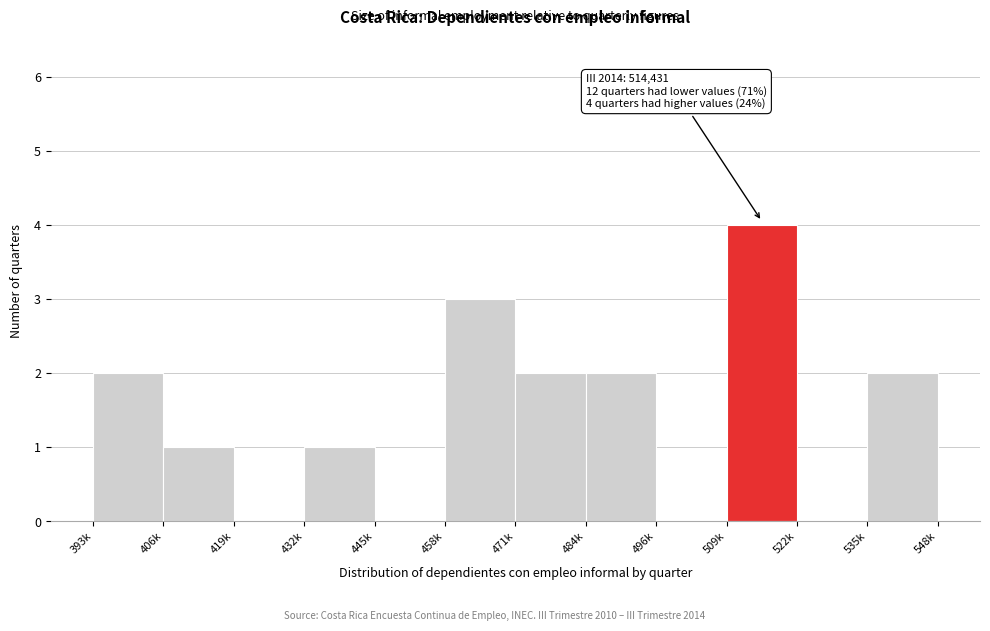

Reading left to right, what are all the values shown in this chart?

393k=2	406k=1	419k=0	432k=1	445k=0	458k=3	471k=2	484k=2	496k=0	509k=4	522k=0	535k=2